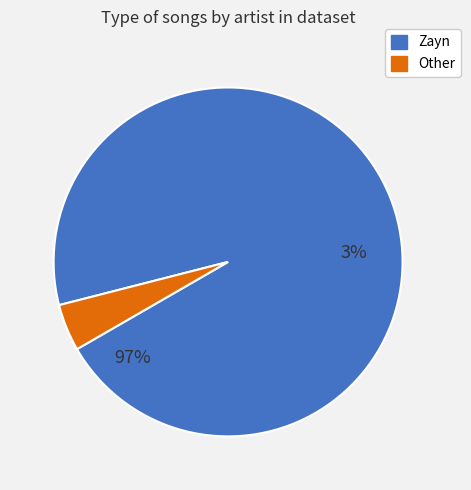

The Zayn slice represents 96% of the pie. True or false?

True